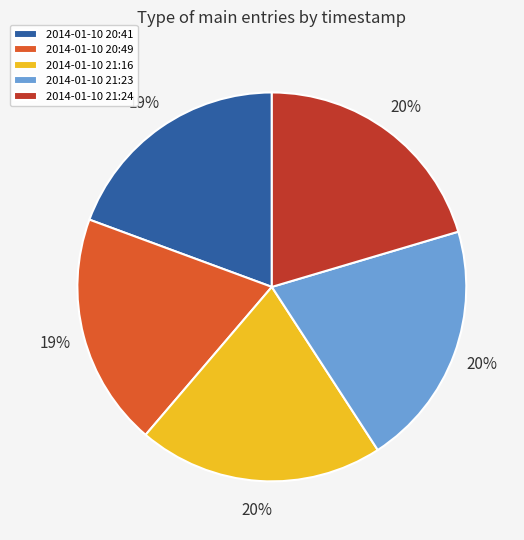

To the nearest percent, what is the average slice percentage?

20%